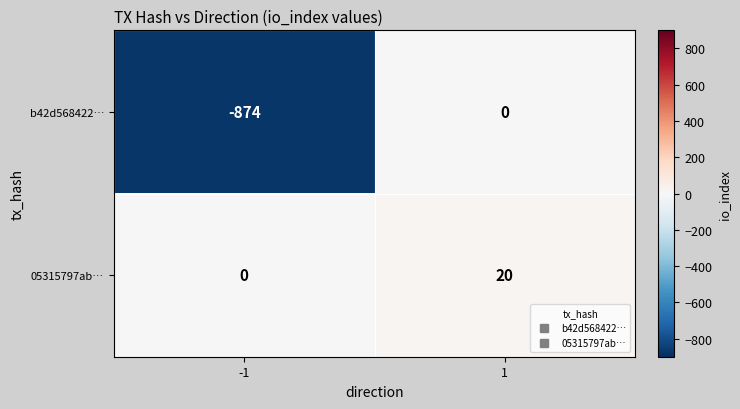

How many series are shown in this chart?

2